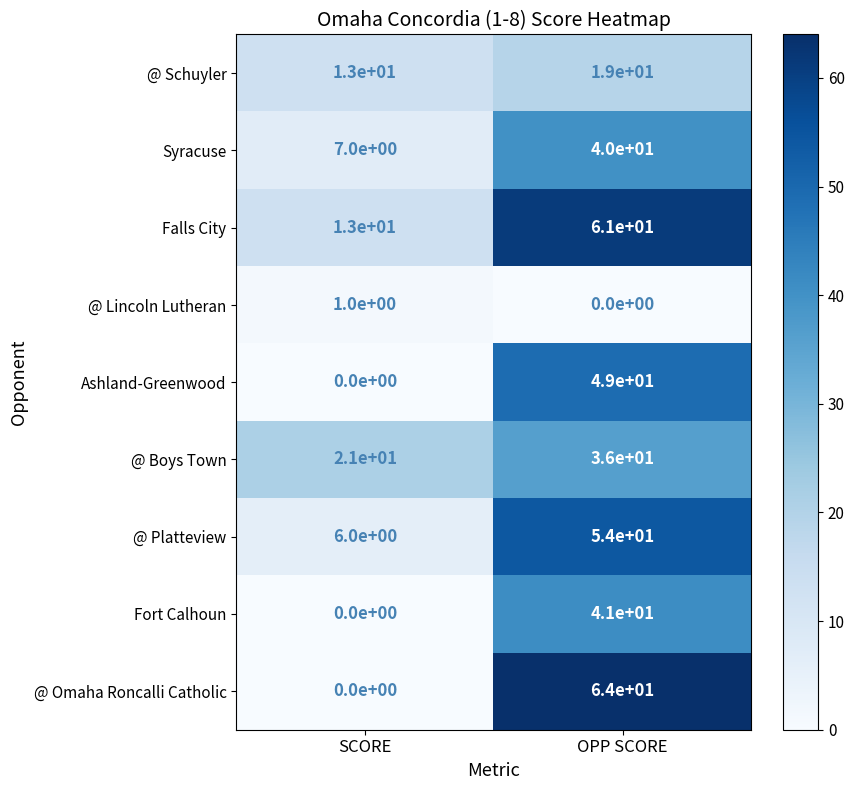

How many categories are shown in the chart?

2